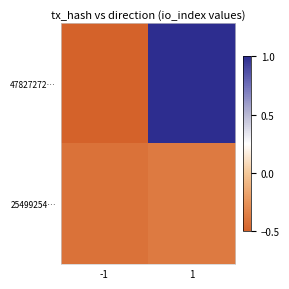

How many series are shown in this chart?

2